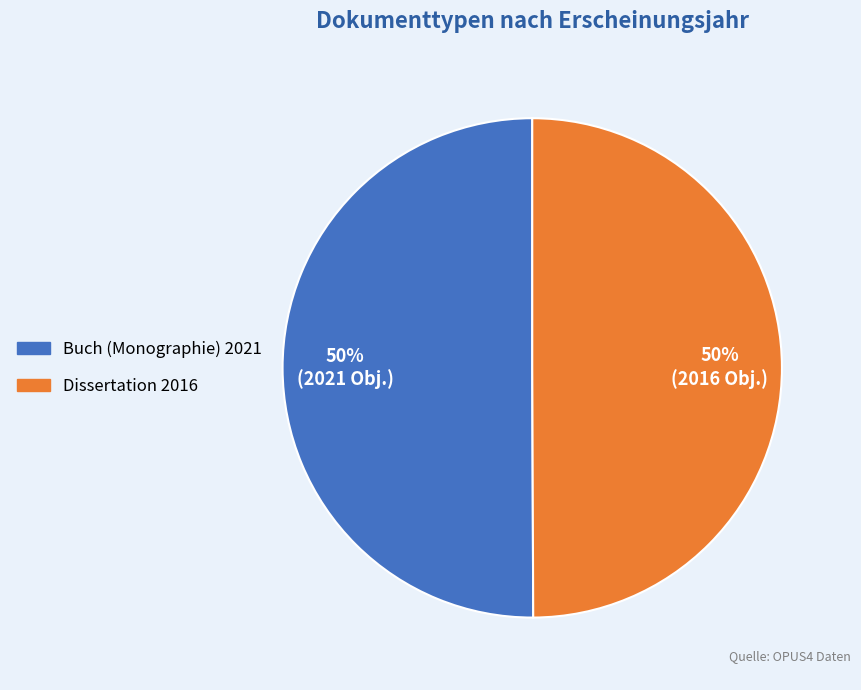

Combined, do Dissertation 2016 and Buch (Monographie) 2021 account for over 50%?

Yes